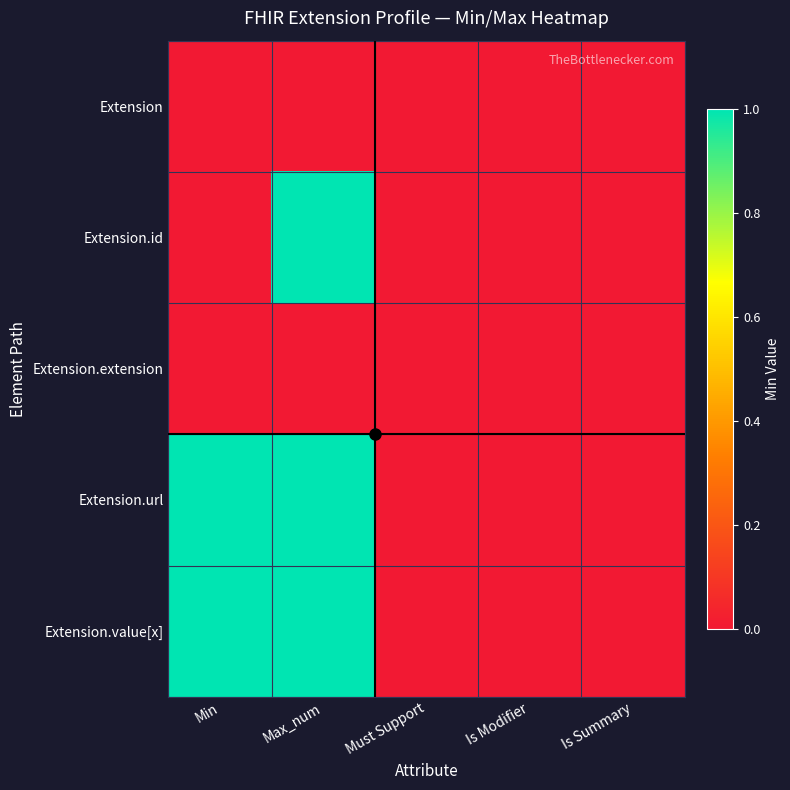

Between Max_num and Is Summary, which series saw the biggest shift?

Extension.id